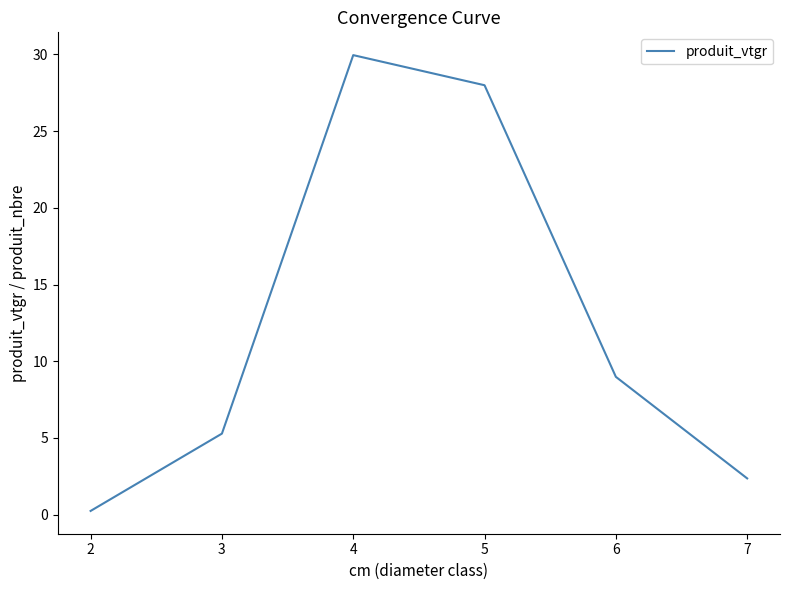

The chart shows a value of 3.4 at 7. True or false?

False